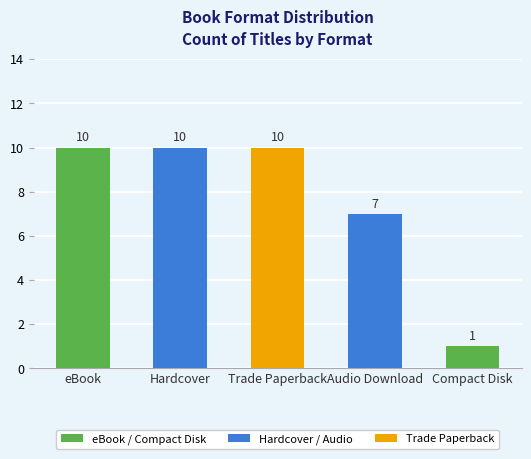

What is the label of the 5th bar from the right?

eBook